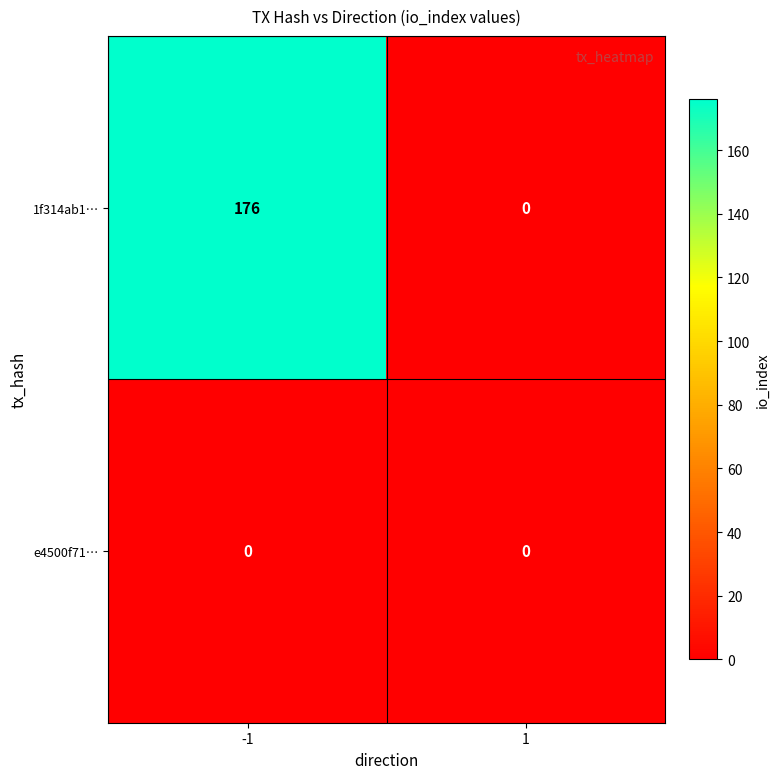

Reading left to right, what are all the values shown in this chart?

1f314ab1…: -1=176	1=0
e4500f71…: -1=0	1=0